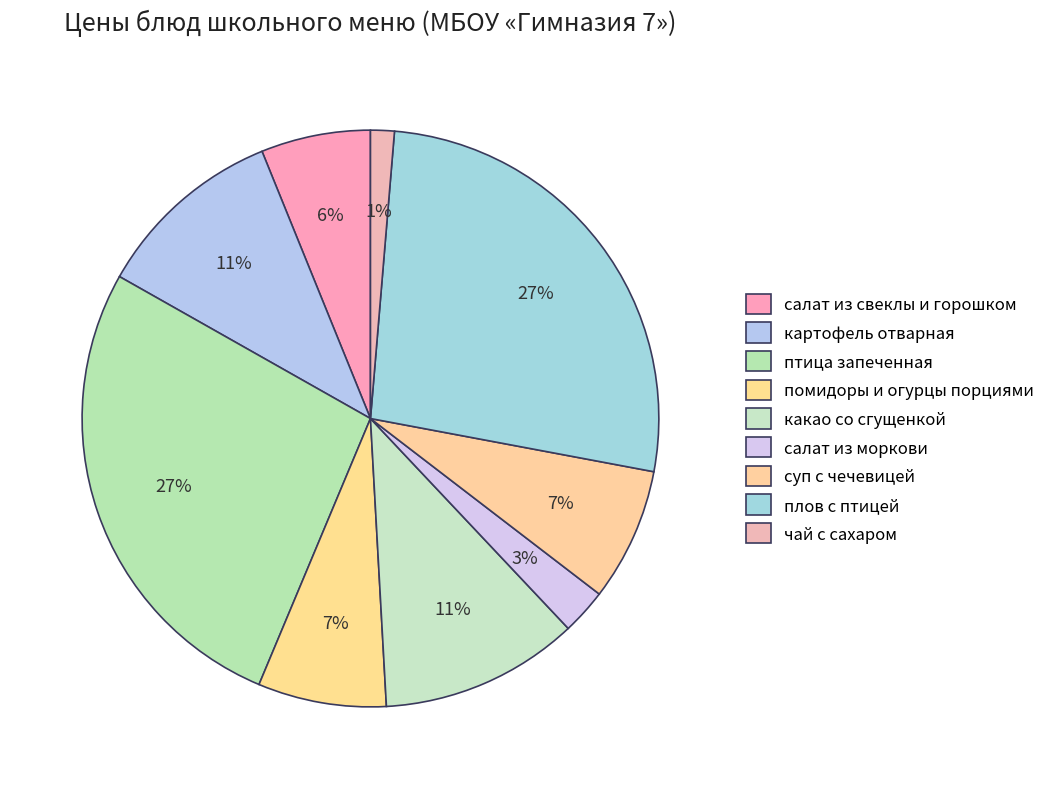

How many slices are in this pie chart?

9